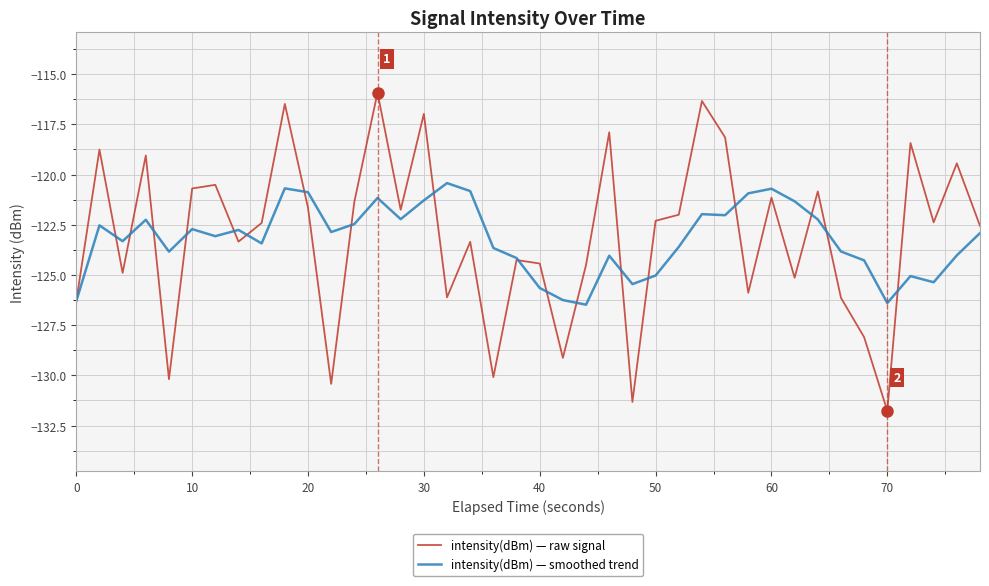

Which series has the largest range (max minus min)?

intensity(dBm) — raw signal